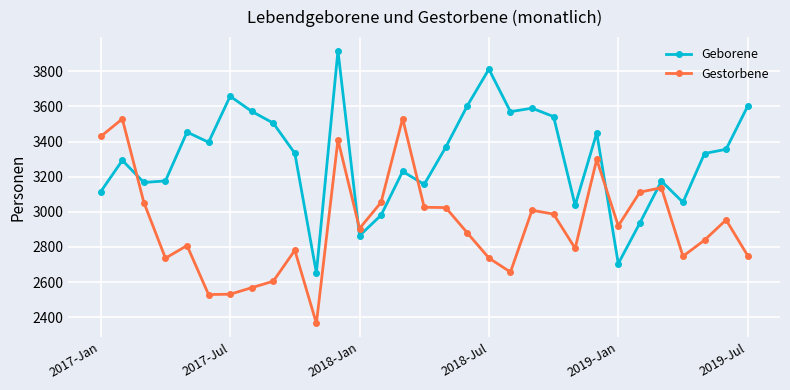

Rank the series by their maximum value, from lowest to highest.

Gestorbene, Geborene